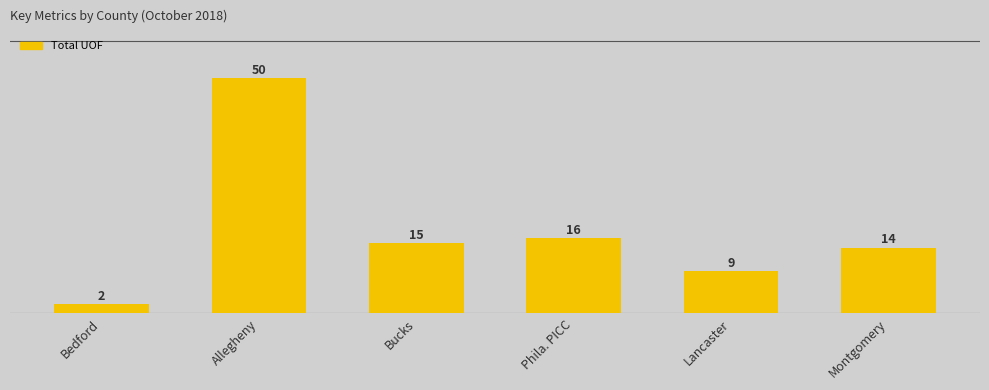

The chart shows a value of 2 at Bedford. True or false?

True